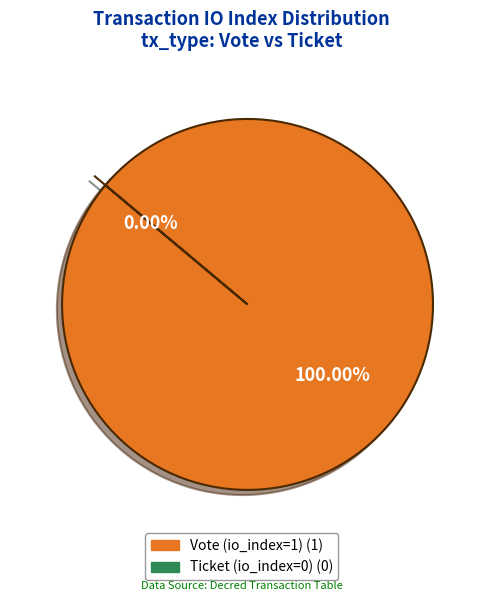

Is it true that Vote (io_index=1) is 99% of the pie?

False